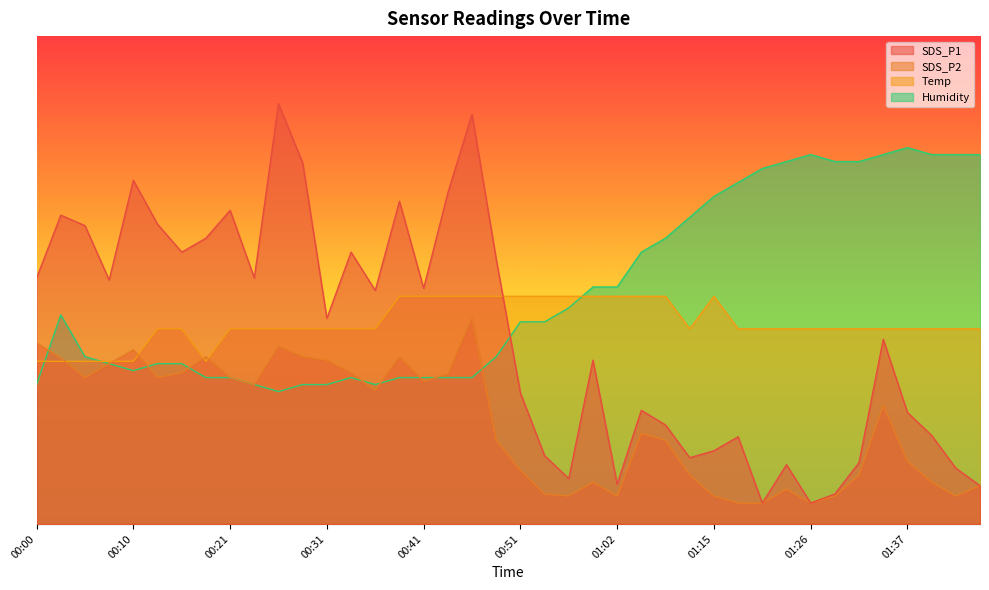

Where is SDS_P2 nearest to the value 16?

01:34